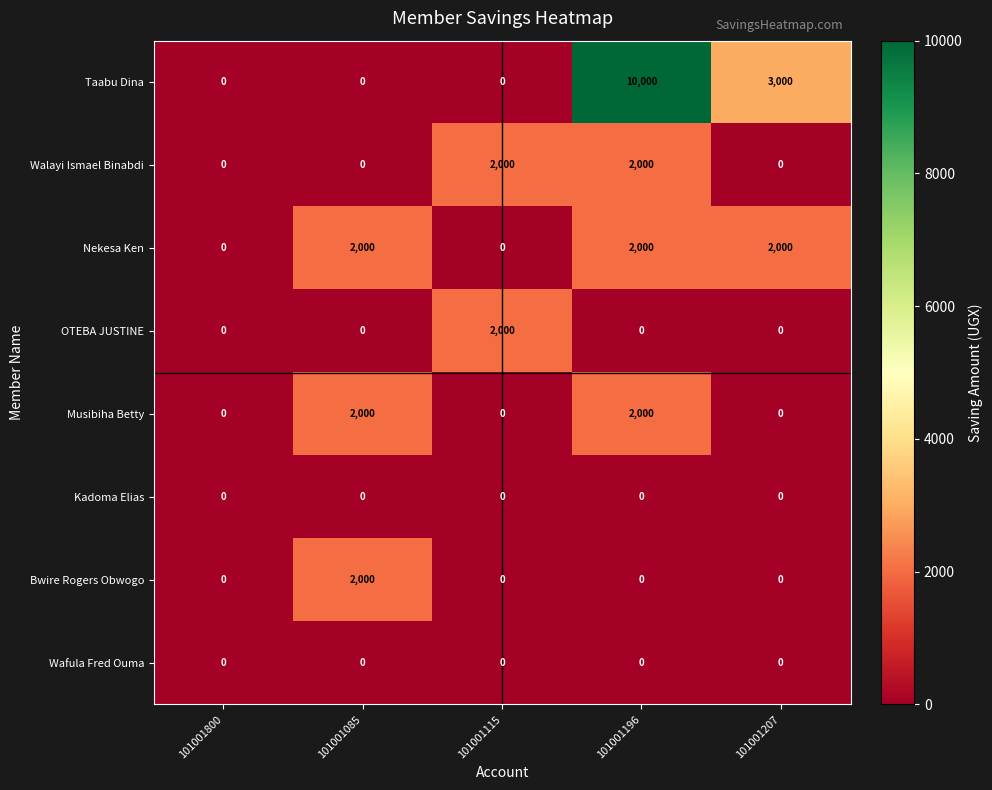

At how many categories does at least one series exceed 7376?

1